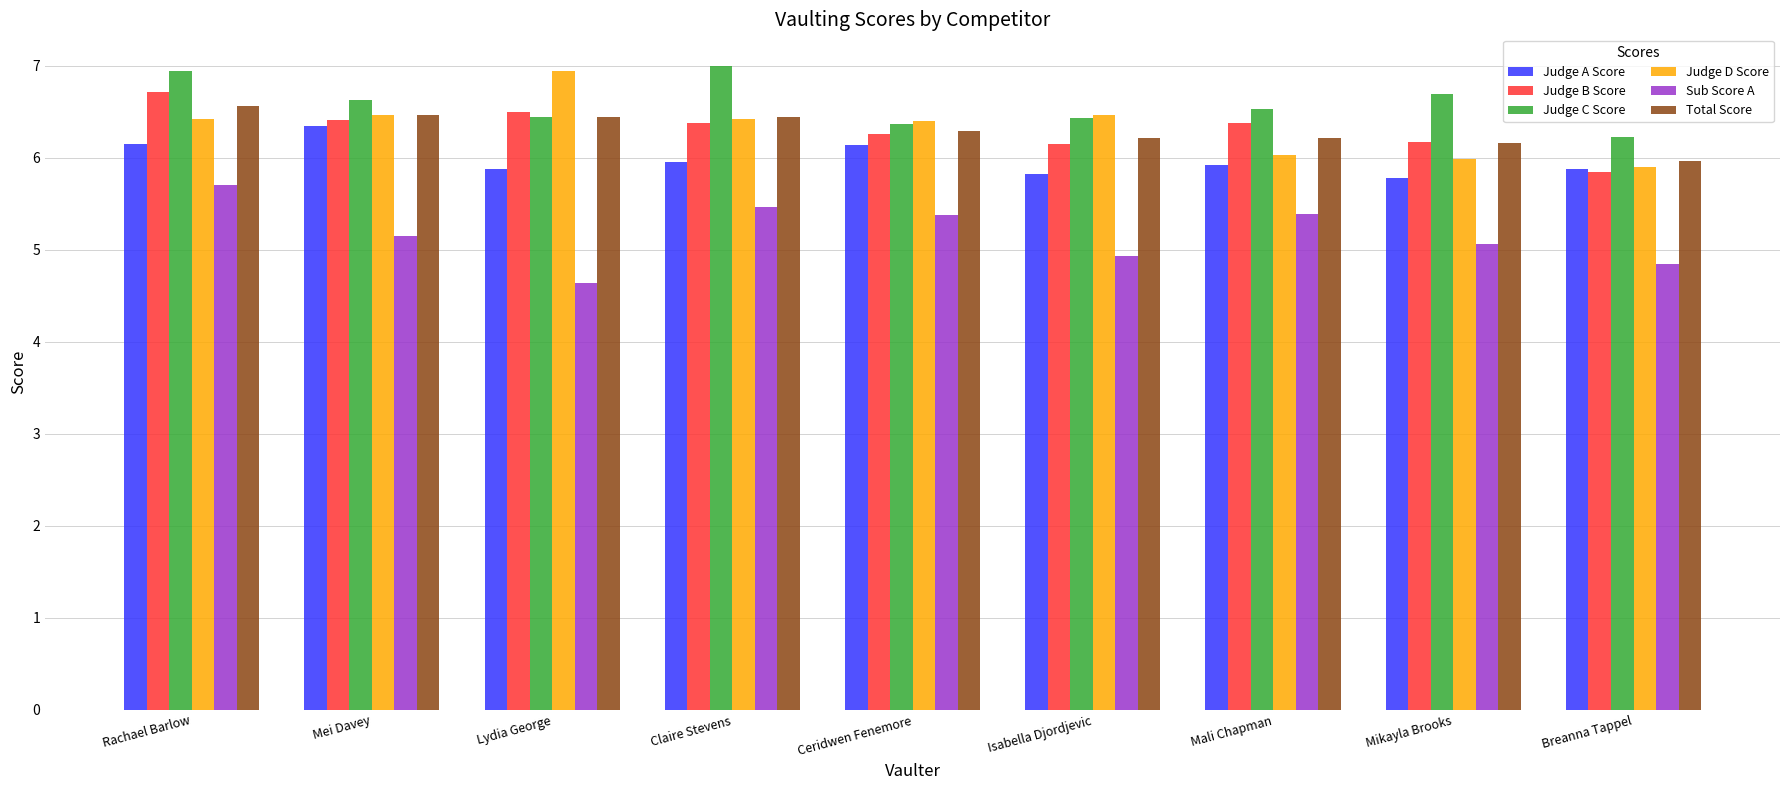

The value of Judge C Score at Ceridwen Fenemore is 6.4. True or false?

True